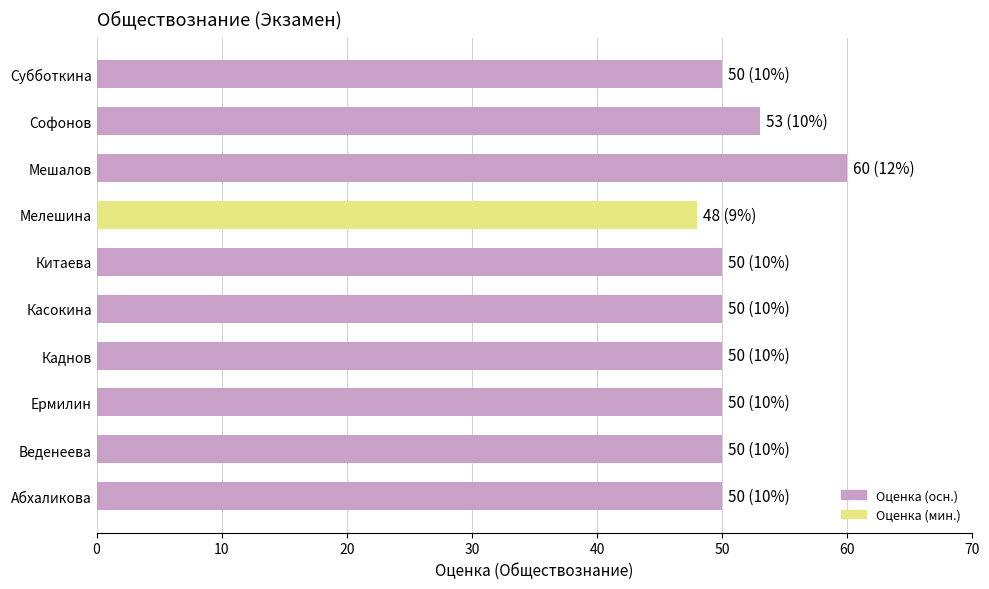

Where is the data nearest to the value 54?

Софонов